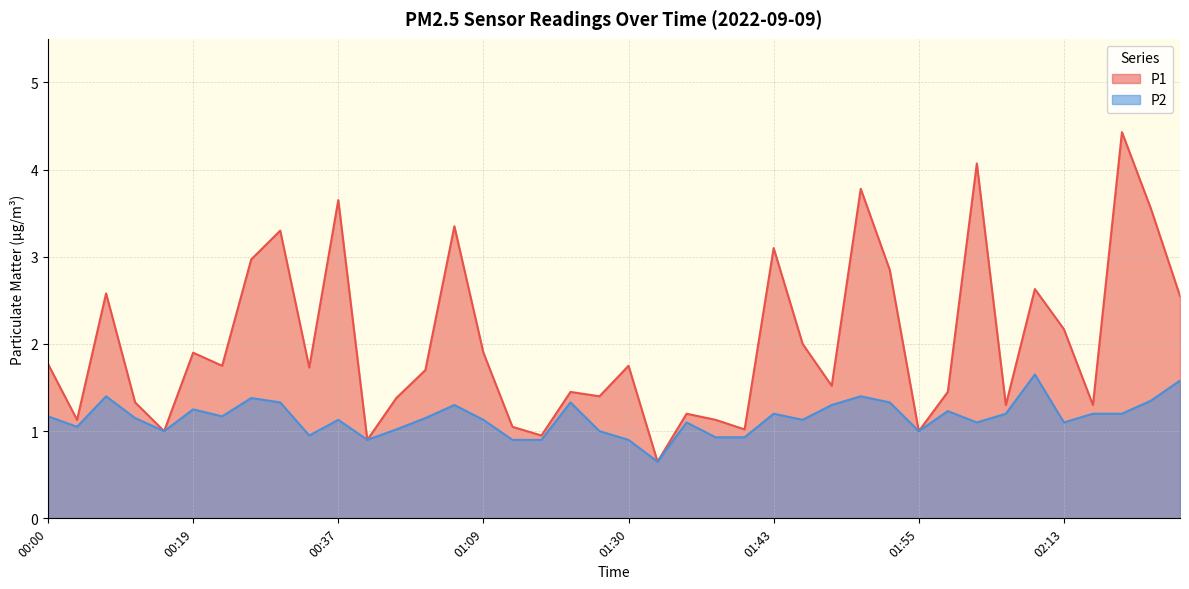

Which series changed the most between 00:24 and 00:35?

P2